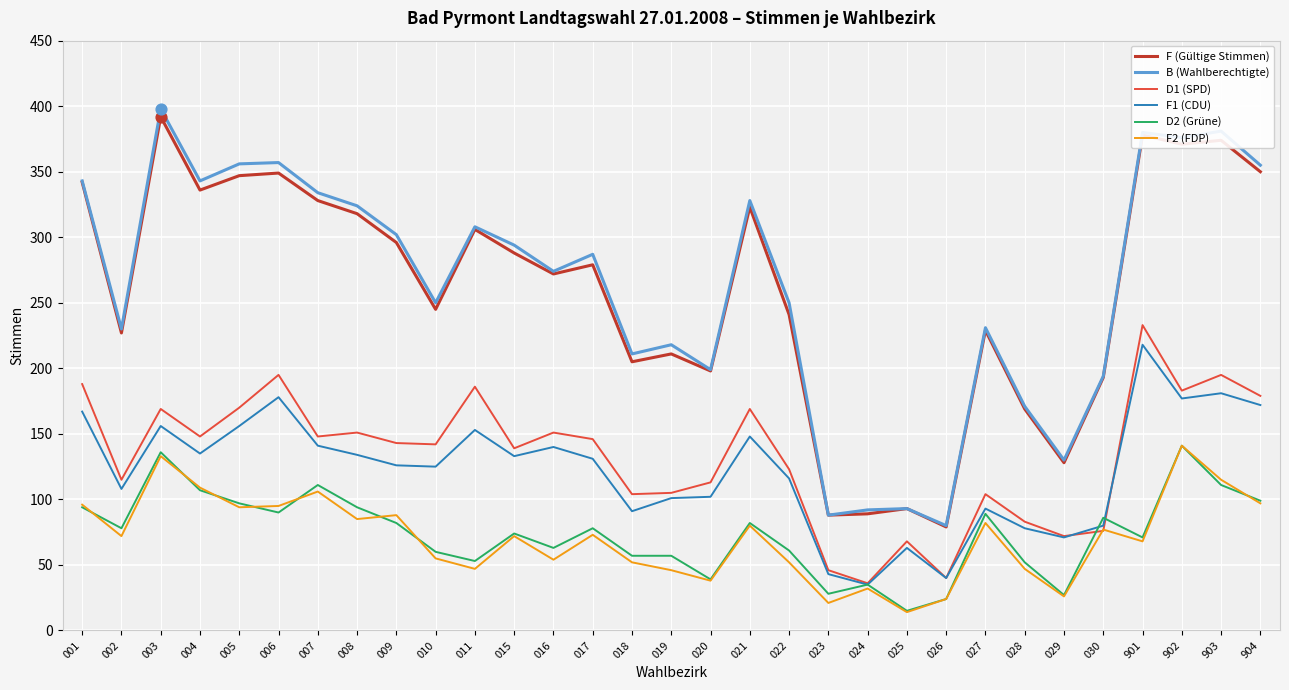

What are all the series names shown in the legend?

F (Gültige Stimmen), B (Wahlberechtigte), D1 (SPD), F1 (CDU), D2 (Grüne), F2 (FDP)